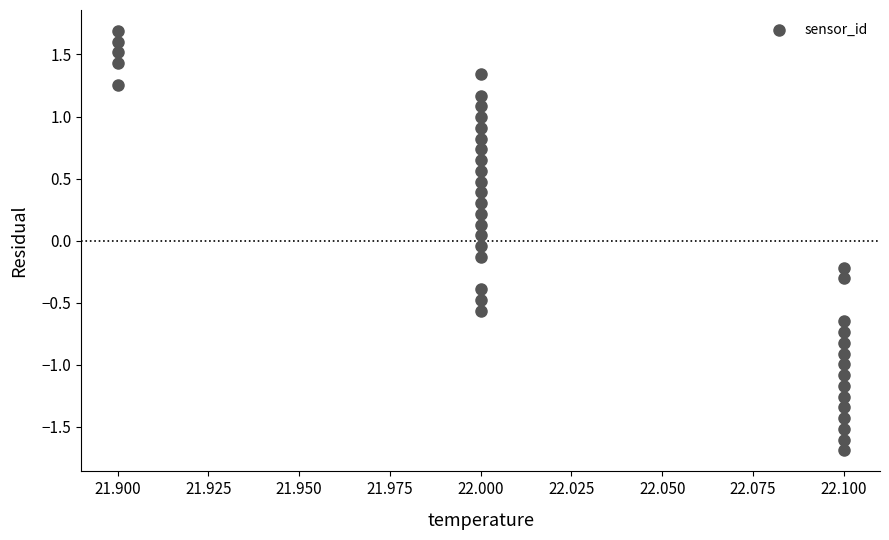

What is the range of Y values (max minus min)?

3.4